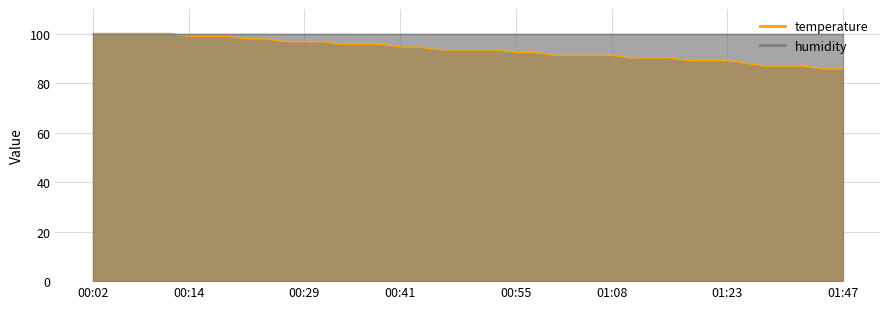

Where is the data nearest to the value 92?

00:55